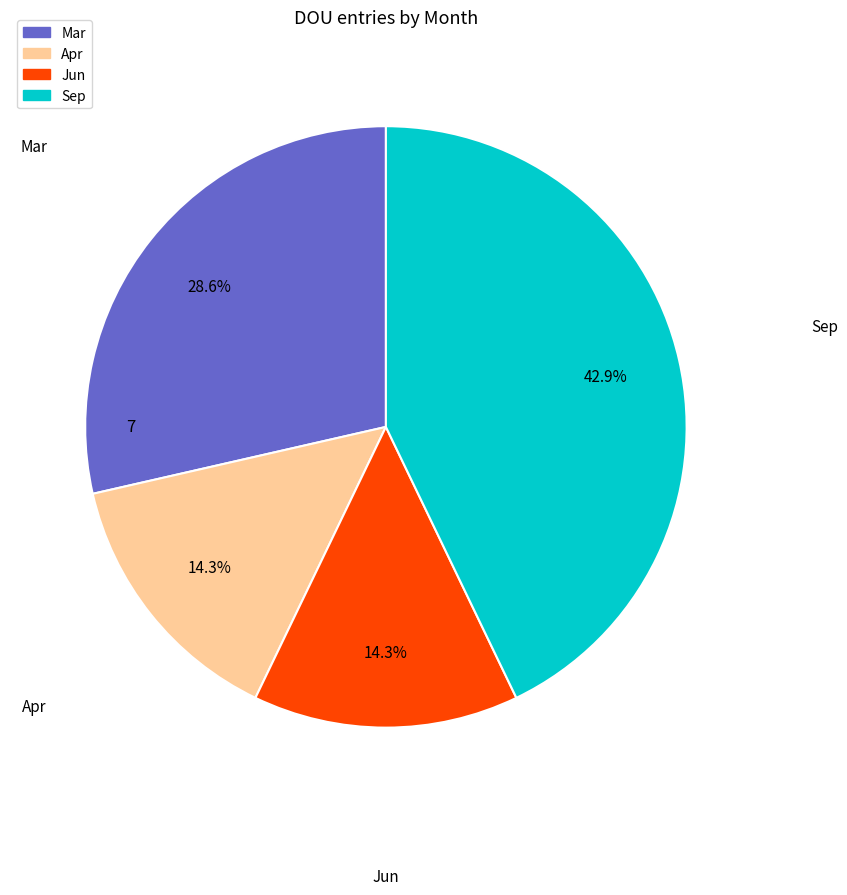

How much of the chart is everything except Jun?

85.7%